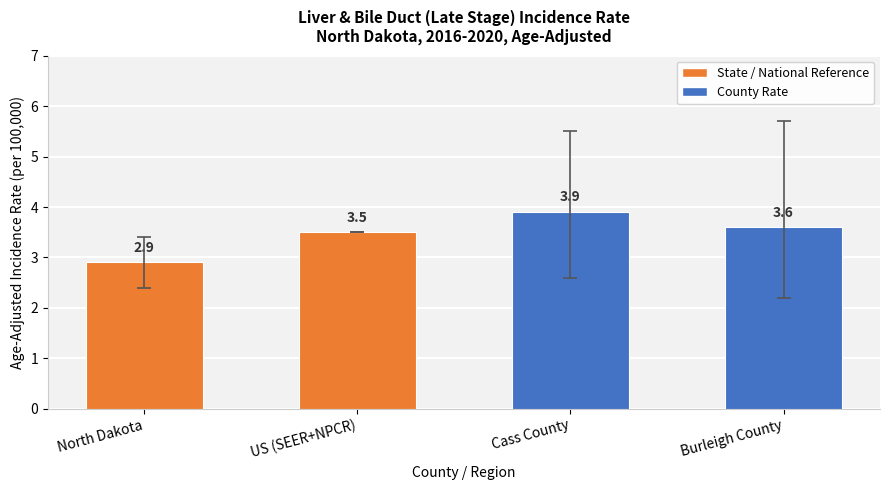

What is the change in value from US (SEER+NPCR) to Cass County?

+0.4